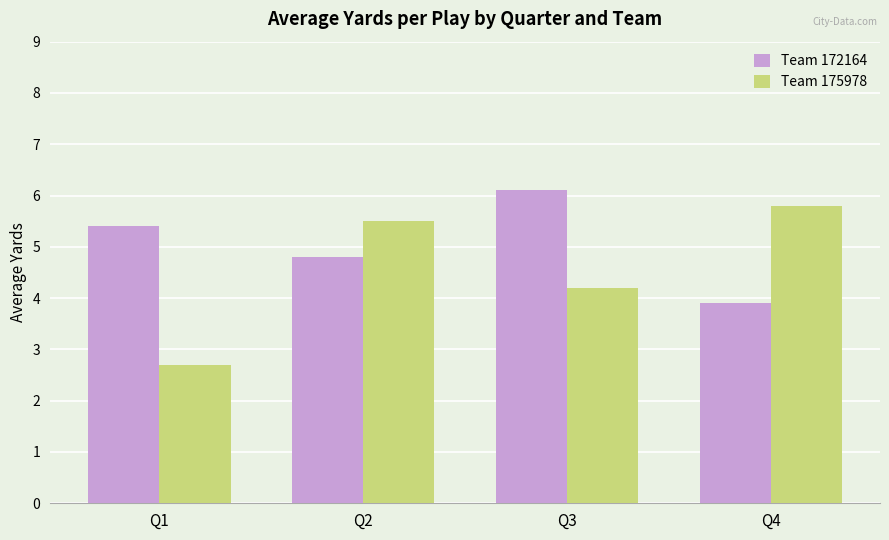

Which category has the highest value in the Team 172164 series?

Q3